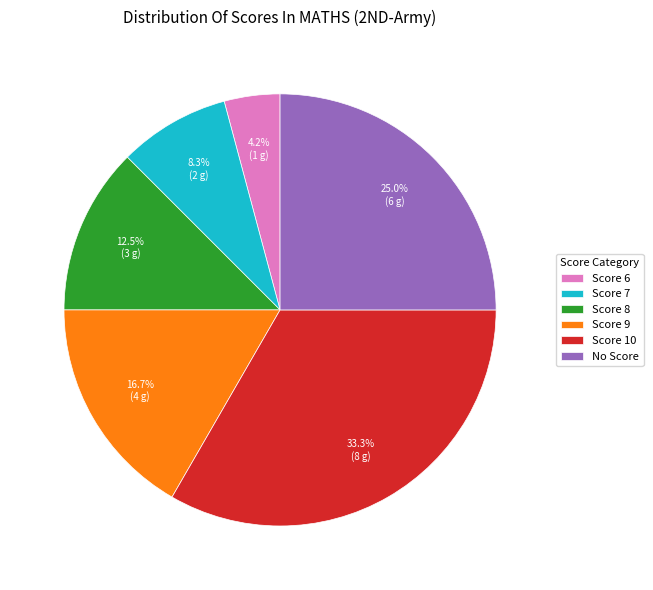

Which has a higher value, Score 8 or No Score?

No Score